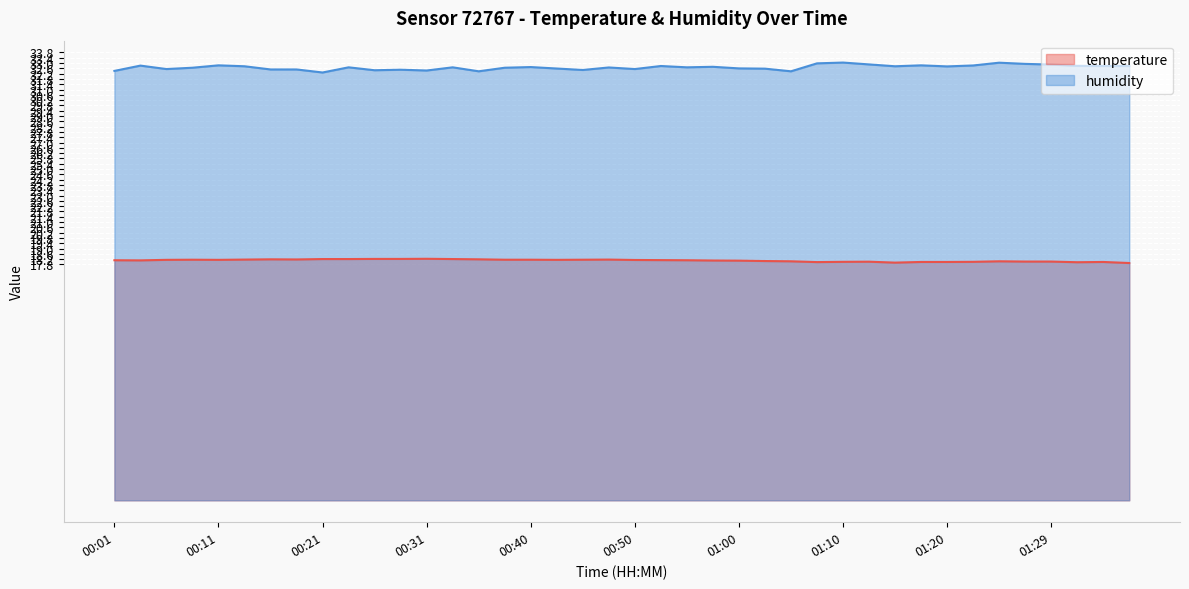

Which series has the largest range (max minus min)?

humidity